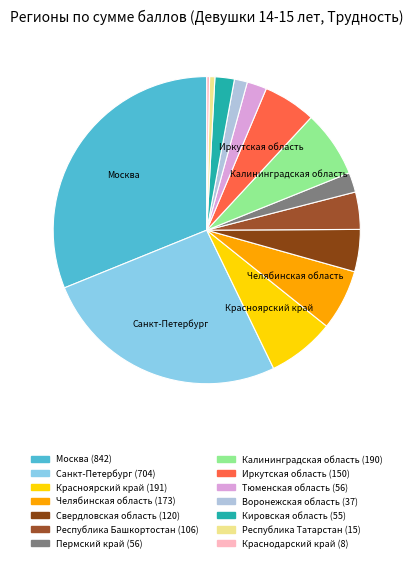

To the nearest percent, what is the average slice percentage?

7%